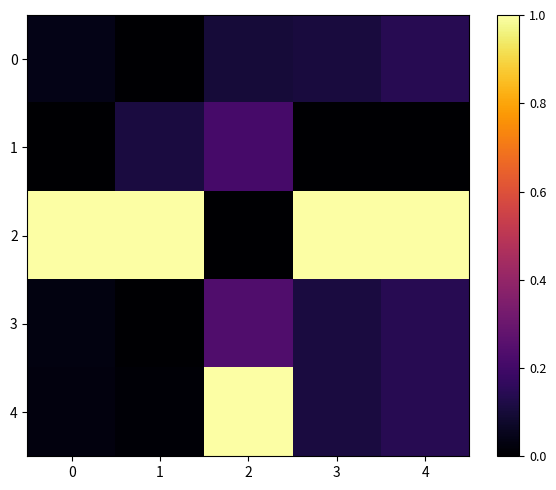

Which has a higher value, 3 or 0?

3